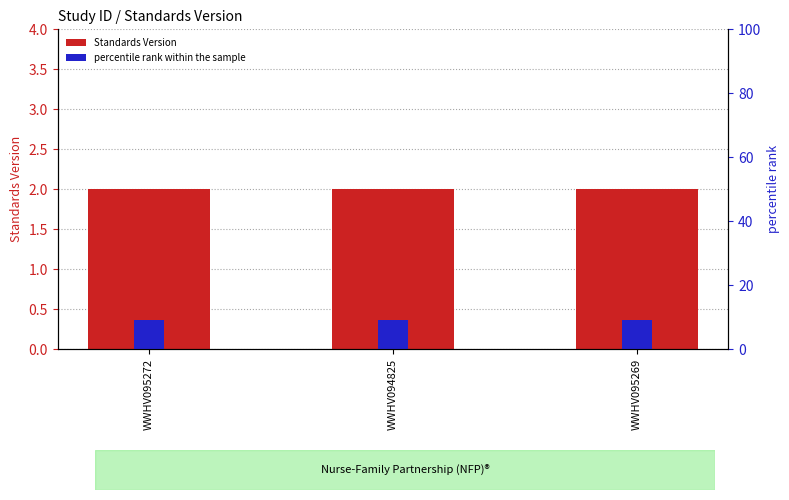

Are the bars grouped side by side (vs. stacked)?

Yes